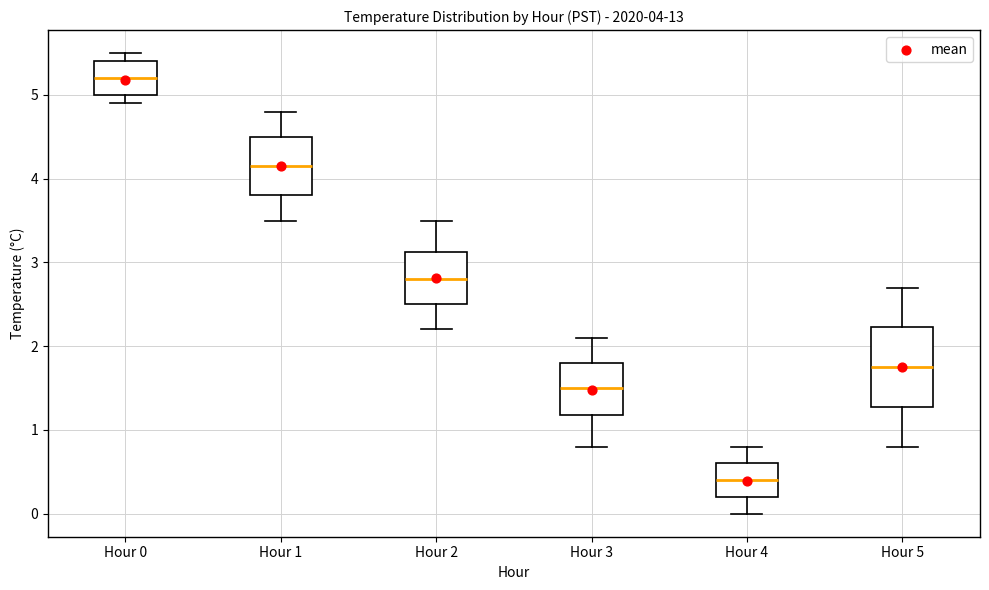

Which box has the highest median line?

Hour 0